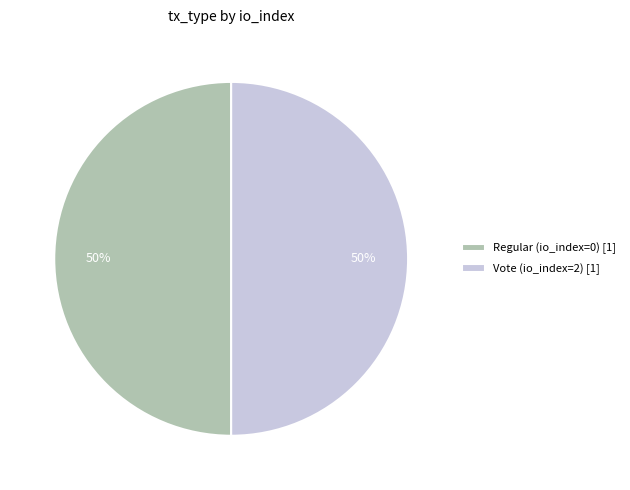

To the nearest percent, what percentage of the pie is Regular (io_index=0) [1]?

50%